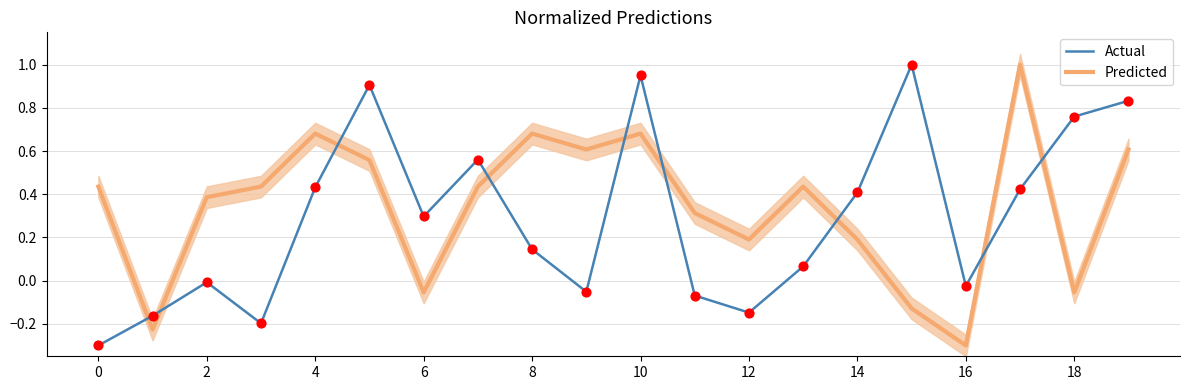

At how many categories does at least one series exceed 0?

18